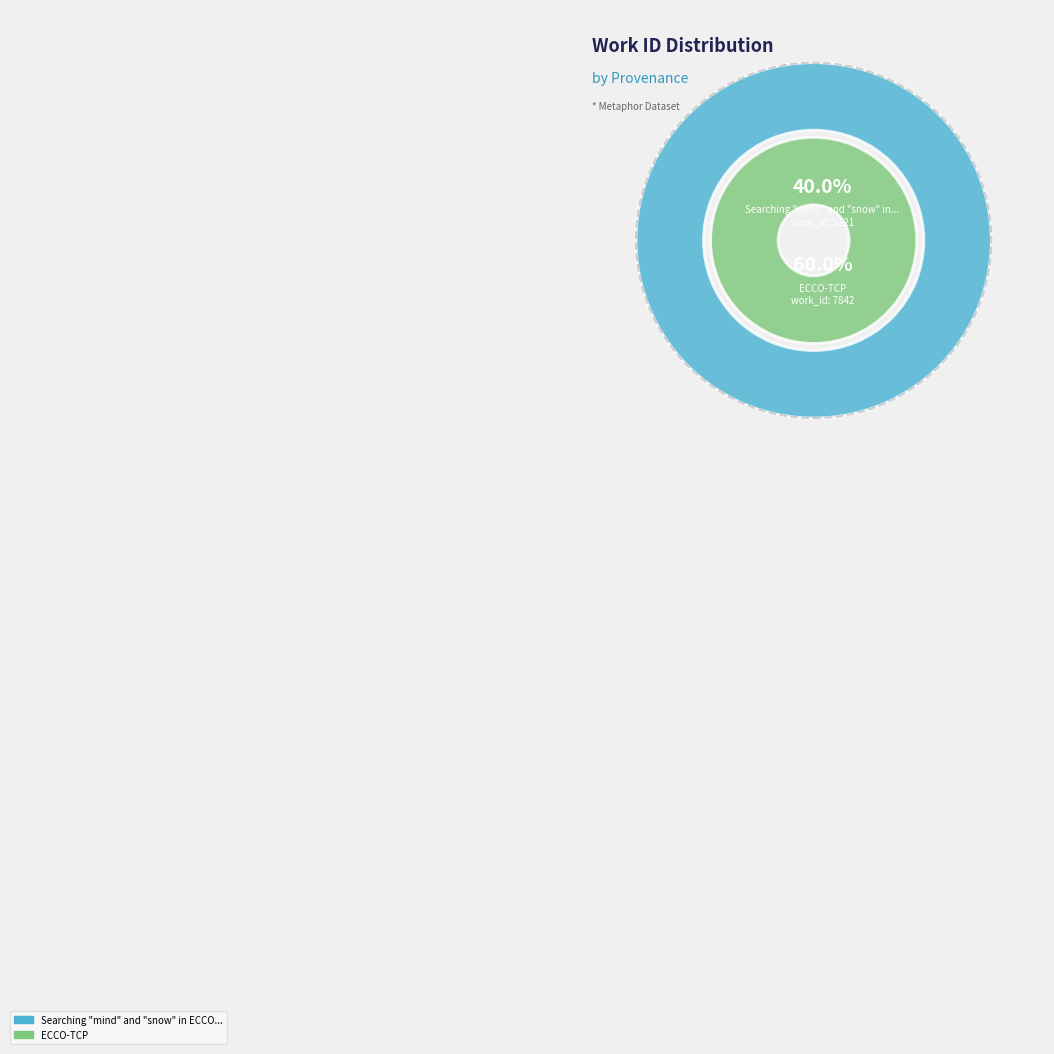

Count the number of slices in the pie.

2